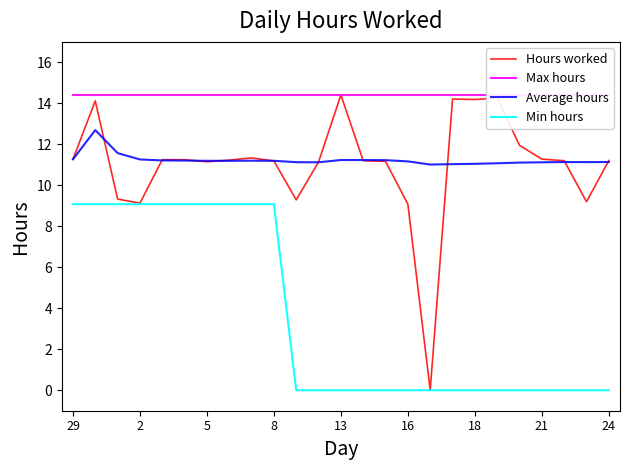

What is the difference between the highest and lowest values at 21?

5.3